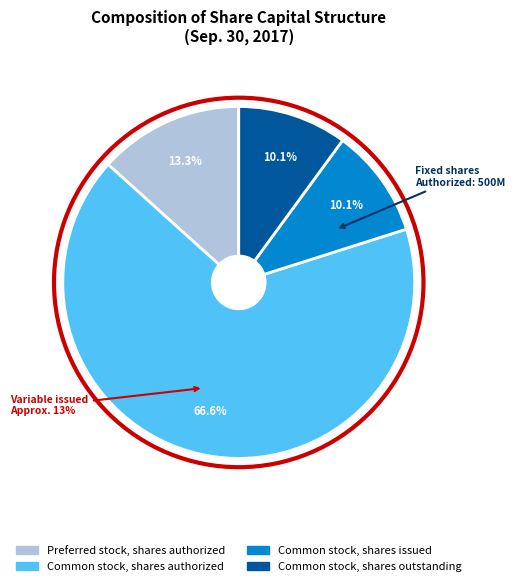

True or false: Common stock, shares issued accounts for 2% of the total.

False